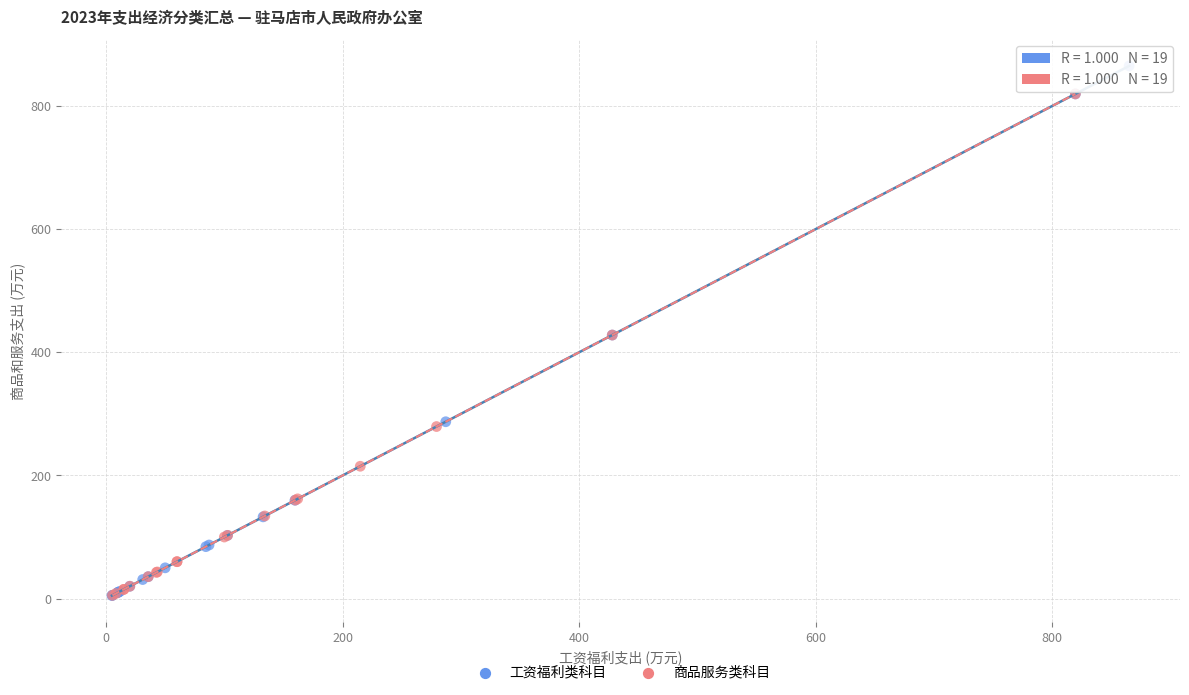

Which series has the widest spread of Y values?

工资福利类科目